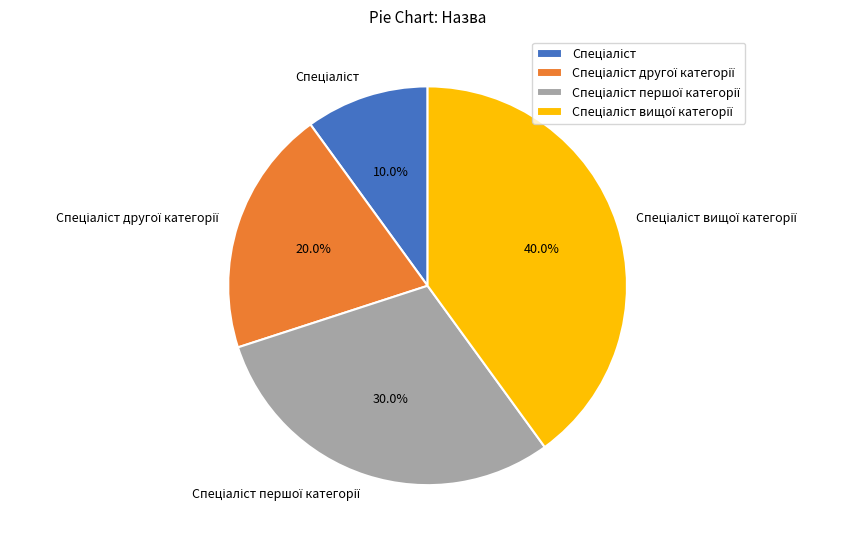

Is there any slice that represents more than half of the pie?

No